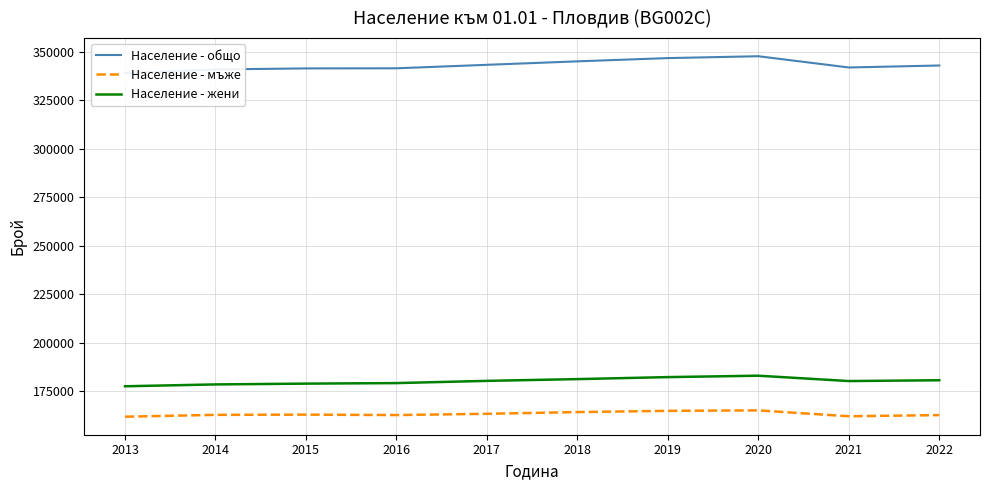

How many data points in Население - мъже are less than 162776?

5